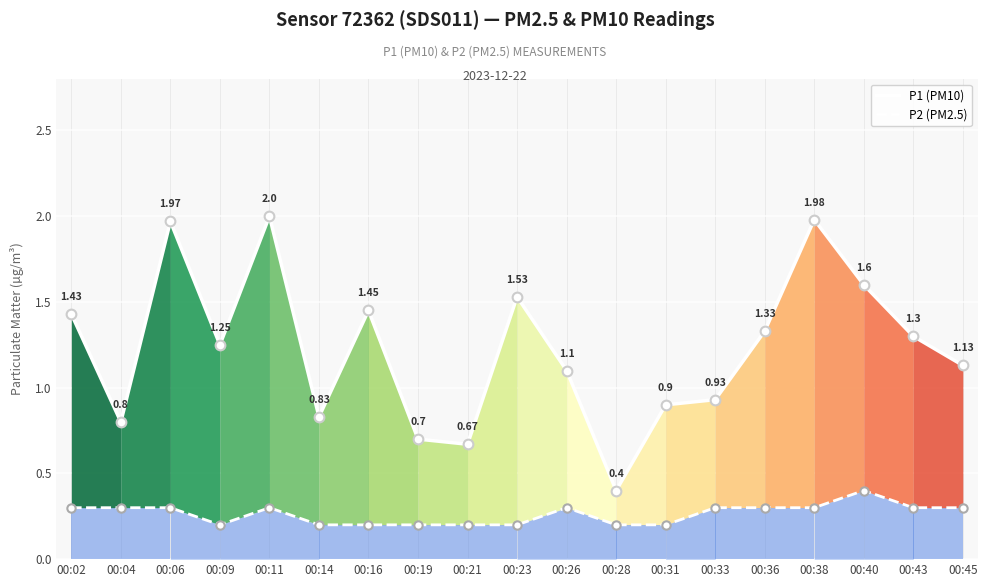

The P1 (PM10) series shows 0.7 at 00:21. True or false?

True